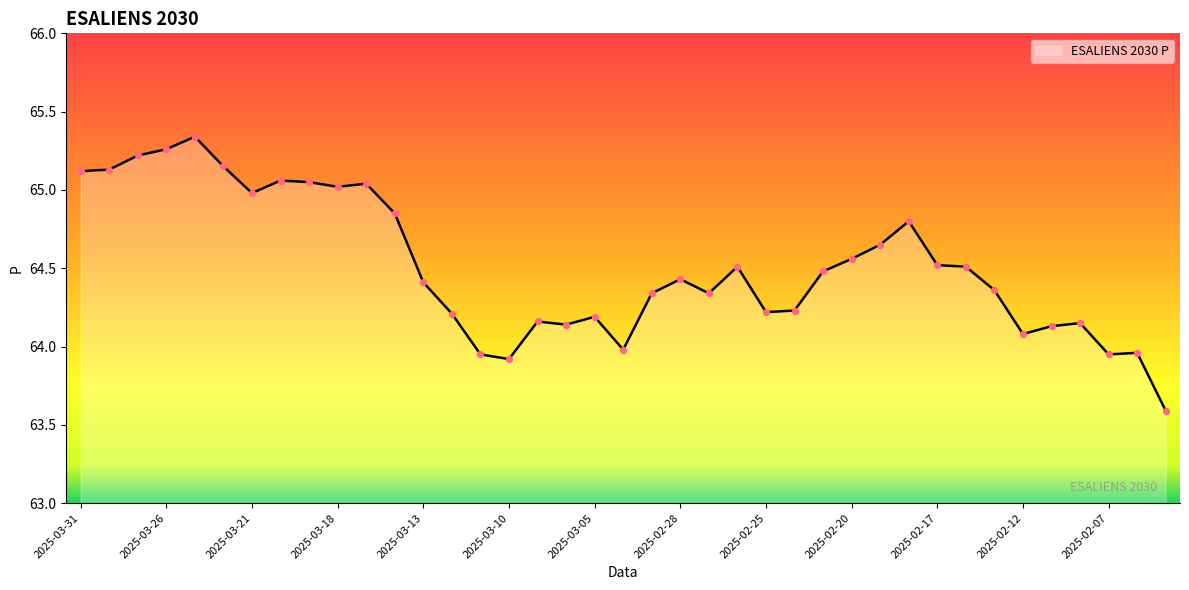

What is the smallest value displayed?

63.6